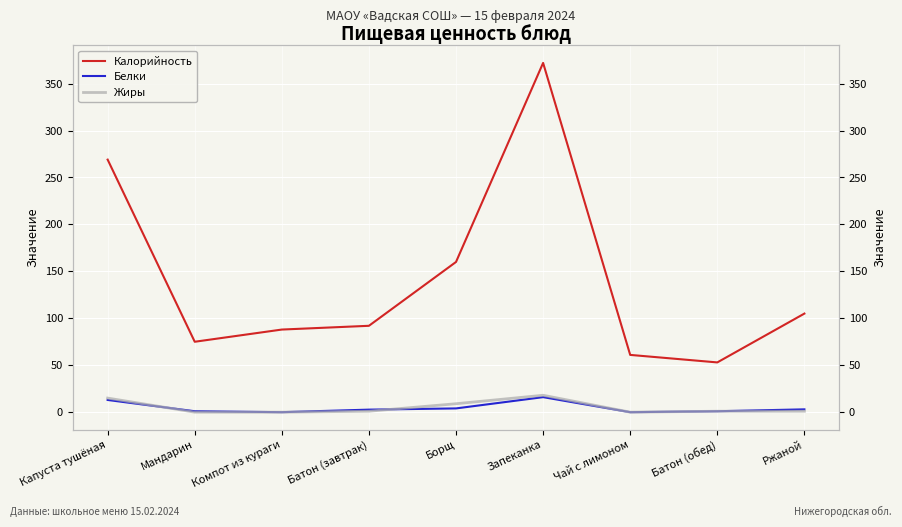

Read the Жиры value at Борщ.

9.0